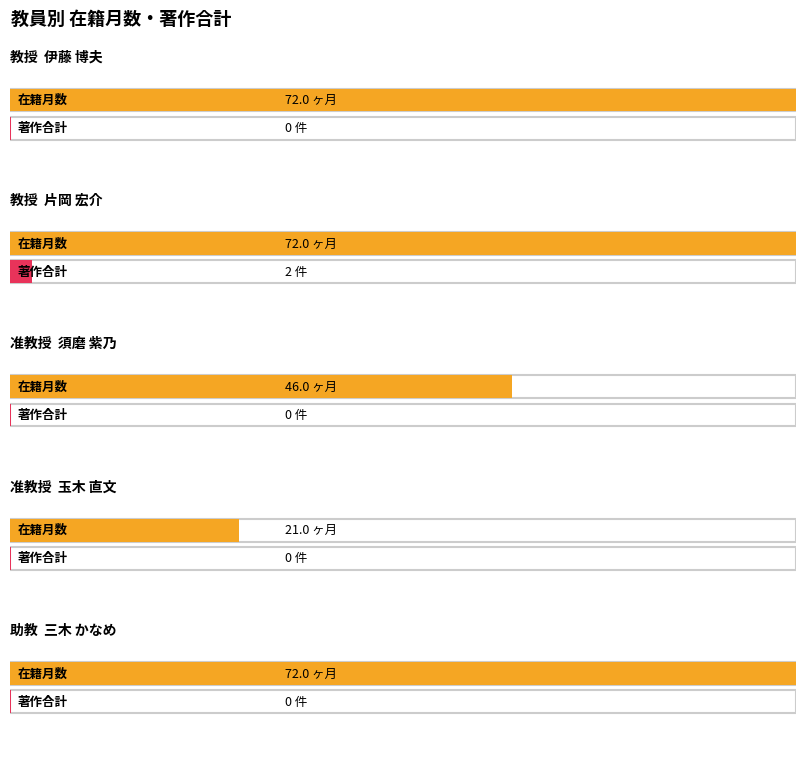

Is it true that 在籍月数 equals 116 at 教授?

False